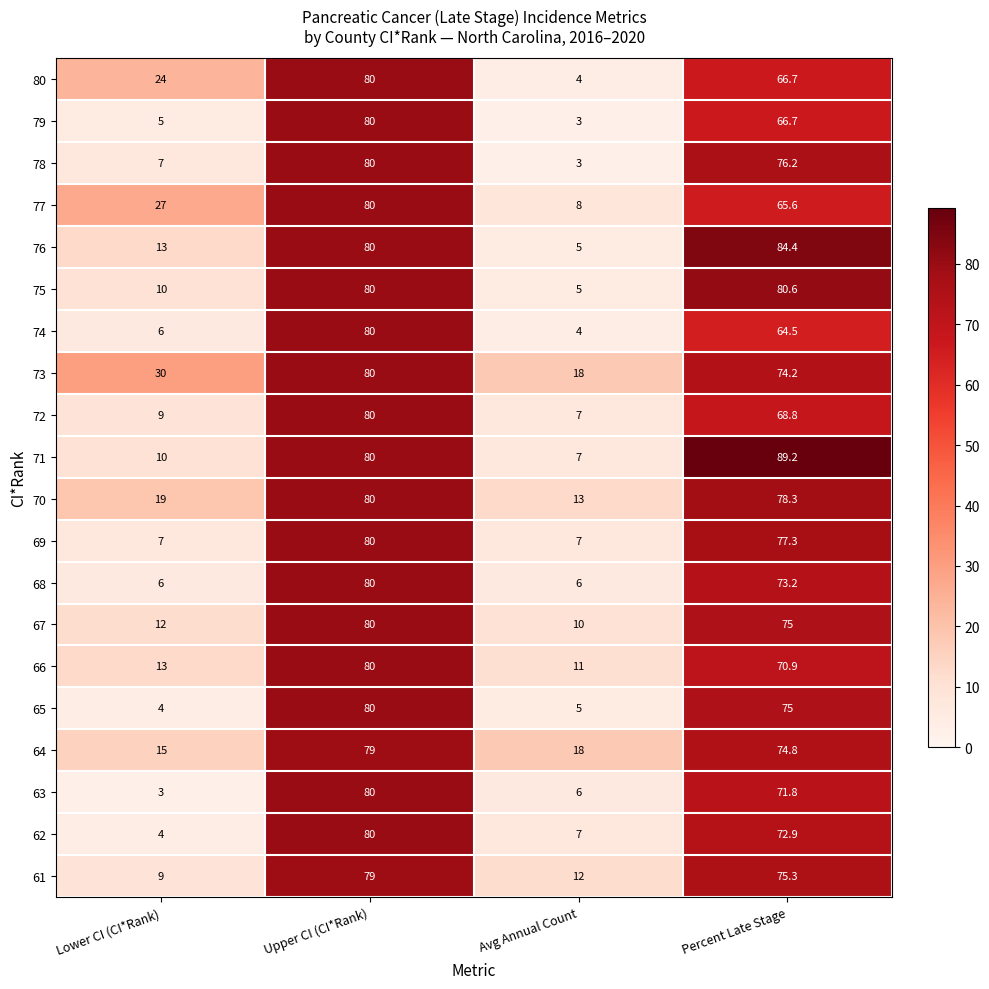

Rank the categories by 77 value from highest to lowest.

Upper CI (CI*Rank), Percent Late Stage, Lower CI (CI*Rank), Avg Annual Count